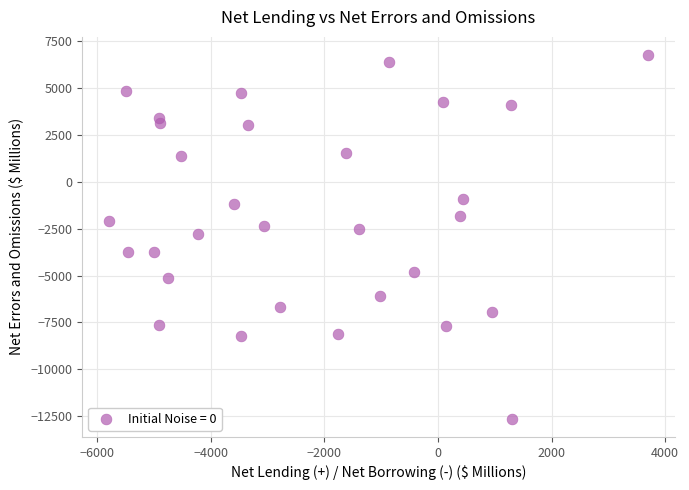

What is the range of Y values (max minus min)?

19400